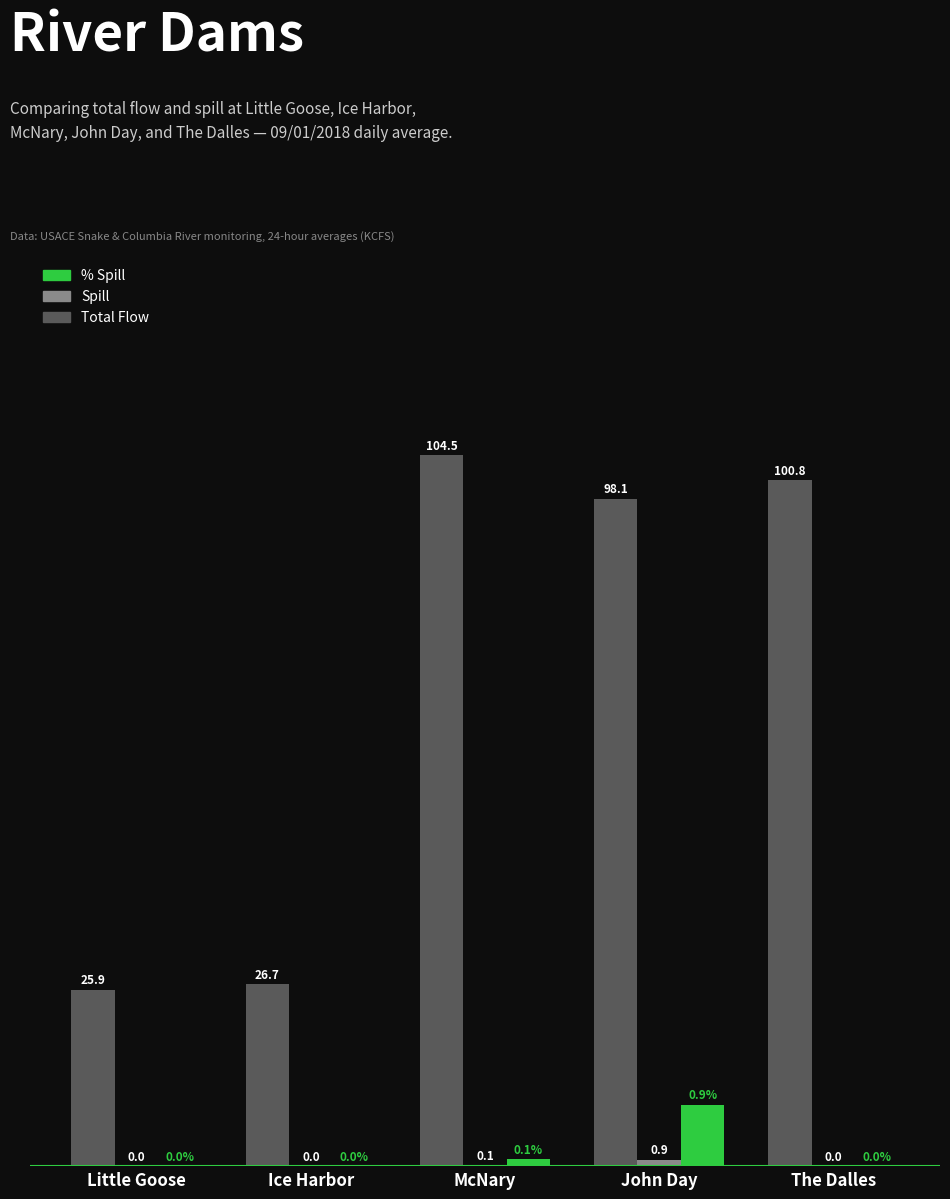

At which category is the sum across all series the highest?

John Day